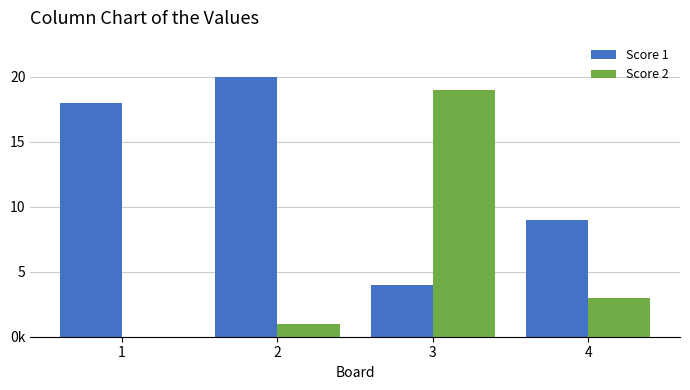

Which series has the largest range (max minus min)?

Score 2